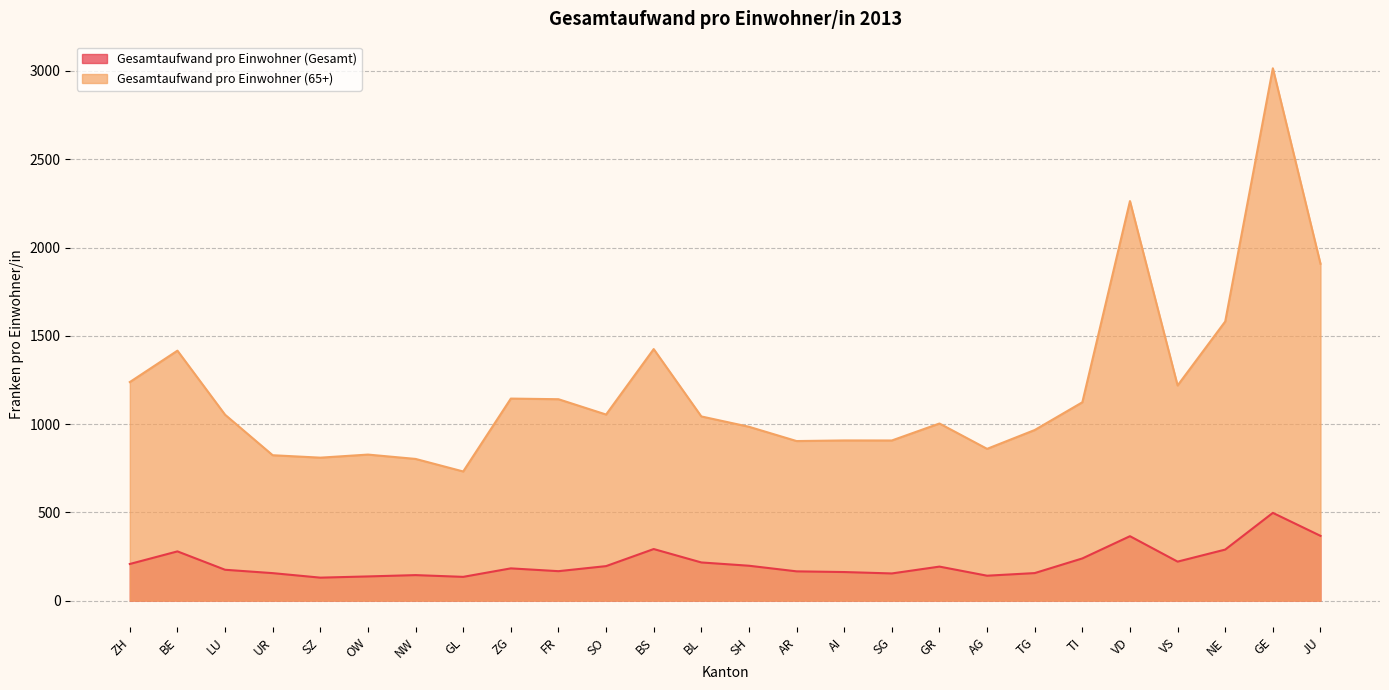

Rank the categories by Gesamtaufwand pro Einwohner (65+) value from highest to lowest.

GE, VD, JU, NE, BS, BE, ZH, VS, ZG, FR, TI, SO, LU, BL, GR, SH, TG, AI, SG, AR, AG, OW, UR, SZ, NW, GL